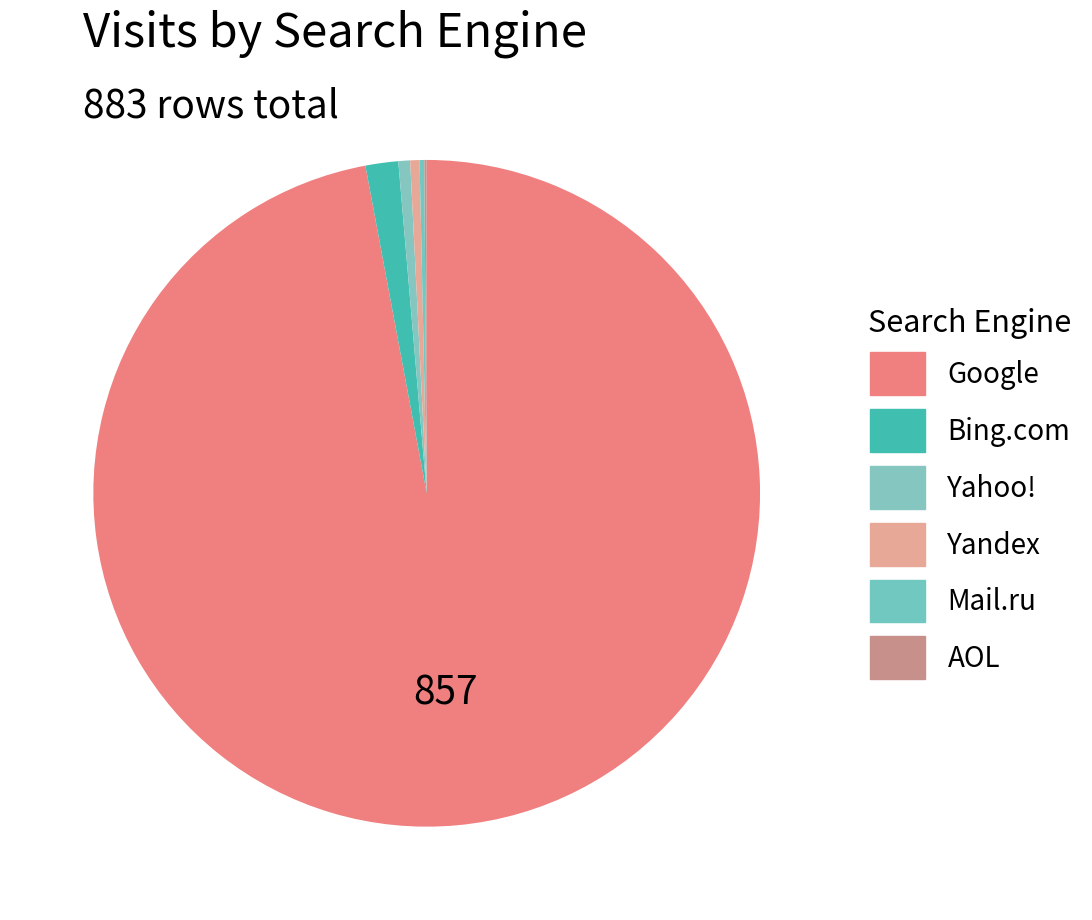

Which has a higher value, Yahoo! or Yandex?

Yahoo!